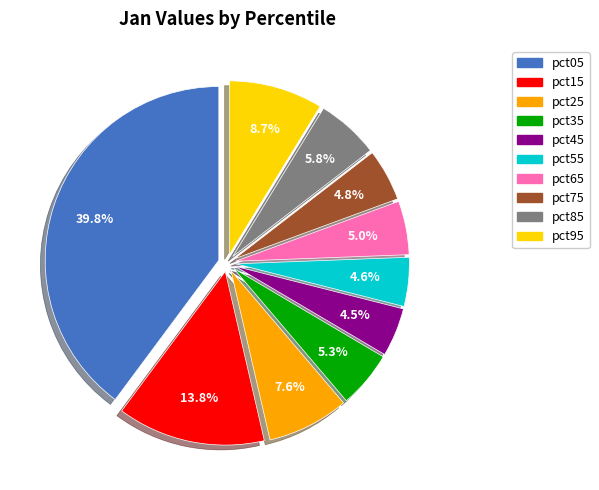

Is there any slice that represents more than half of the pie?

No